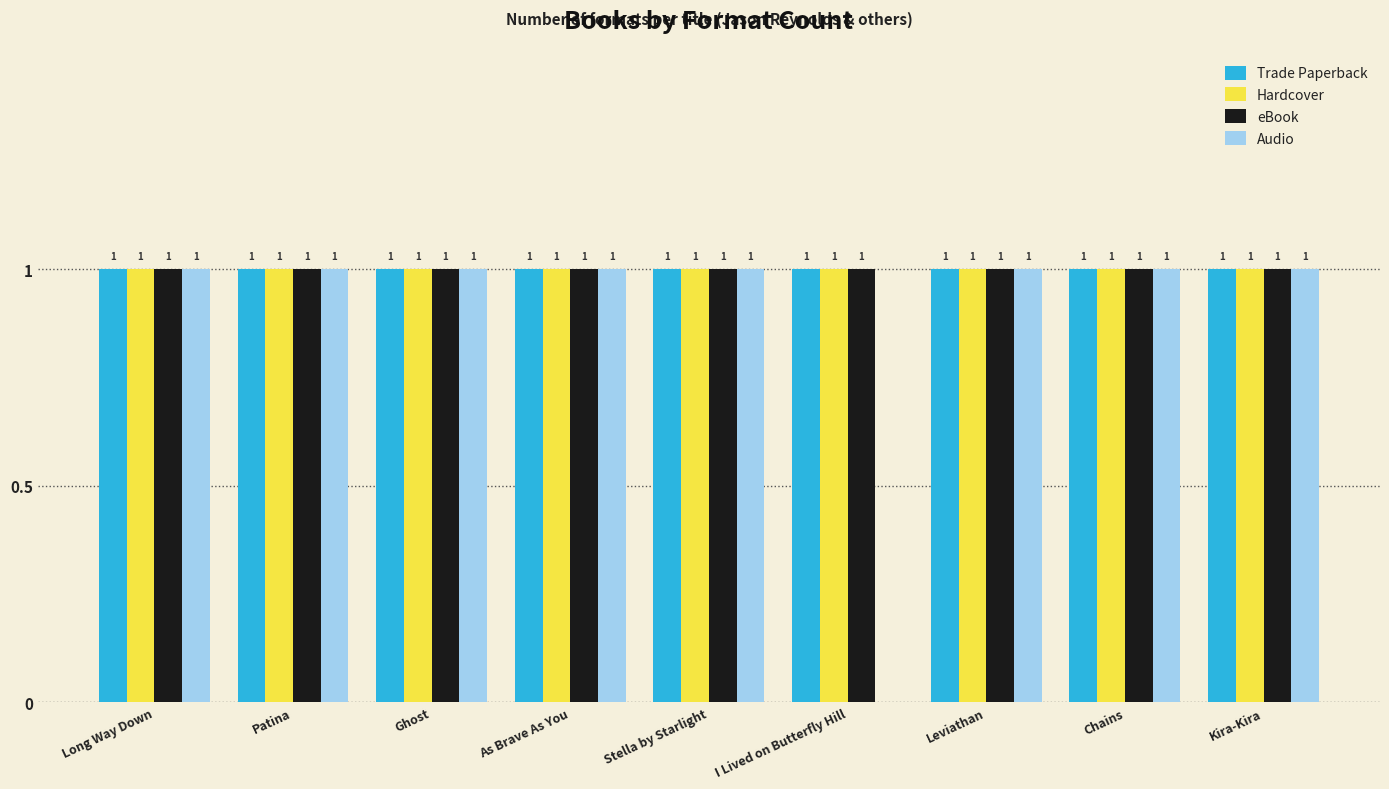

What is the total value across all series at I Lived on Butterfly Hill?

3